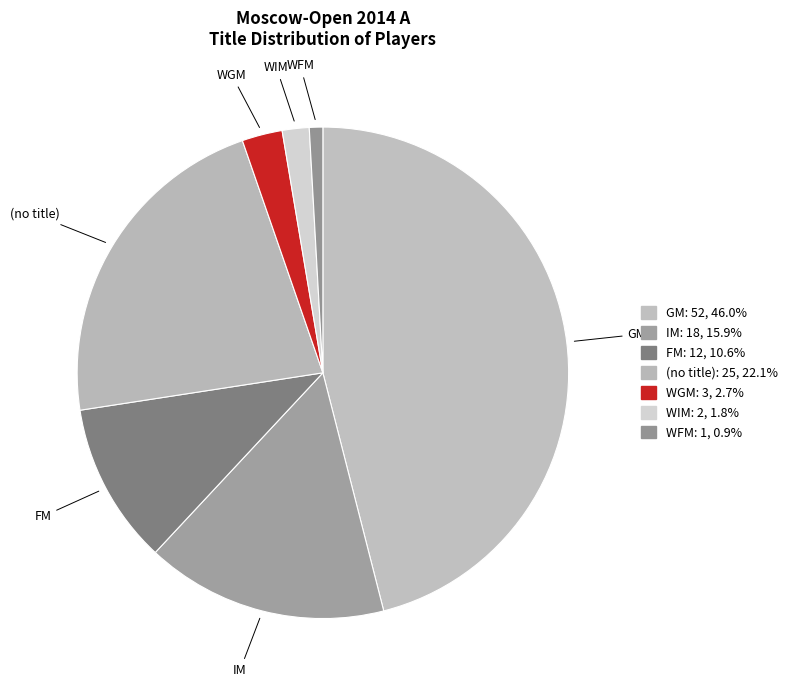

Count the number of slices in the pie.

7